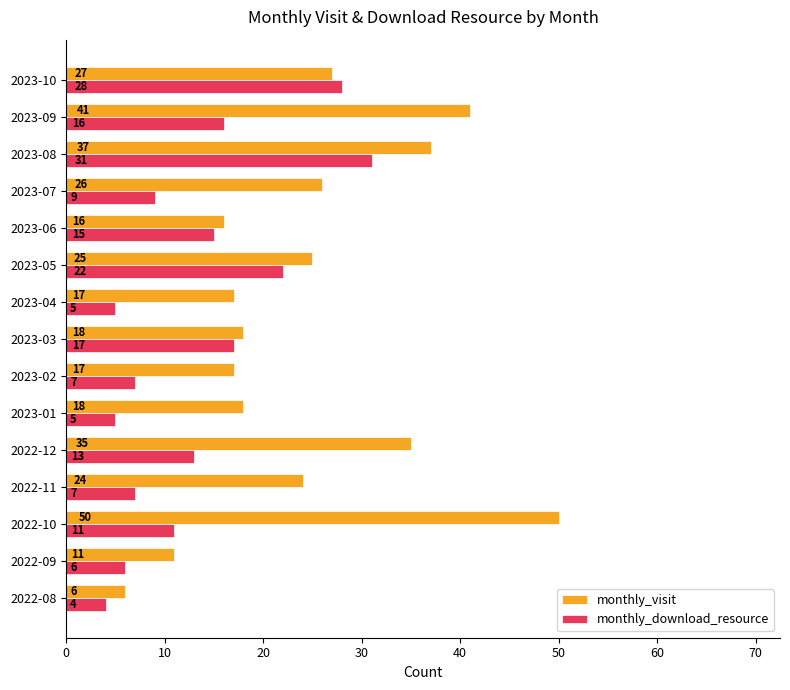

What is the average value of the monthly_visit series?

25